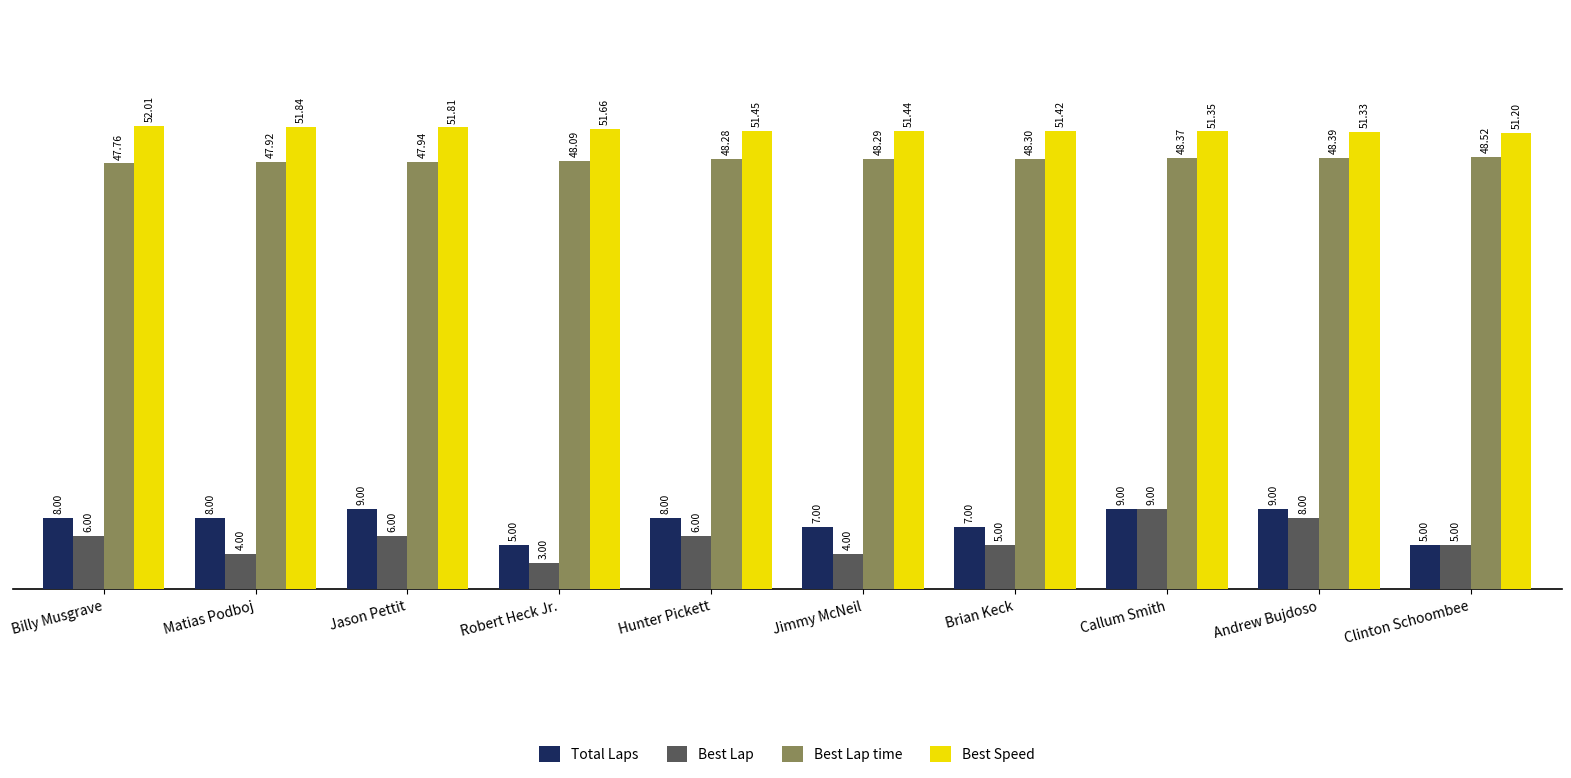

What position from the right is Jason Pettit?

8